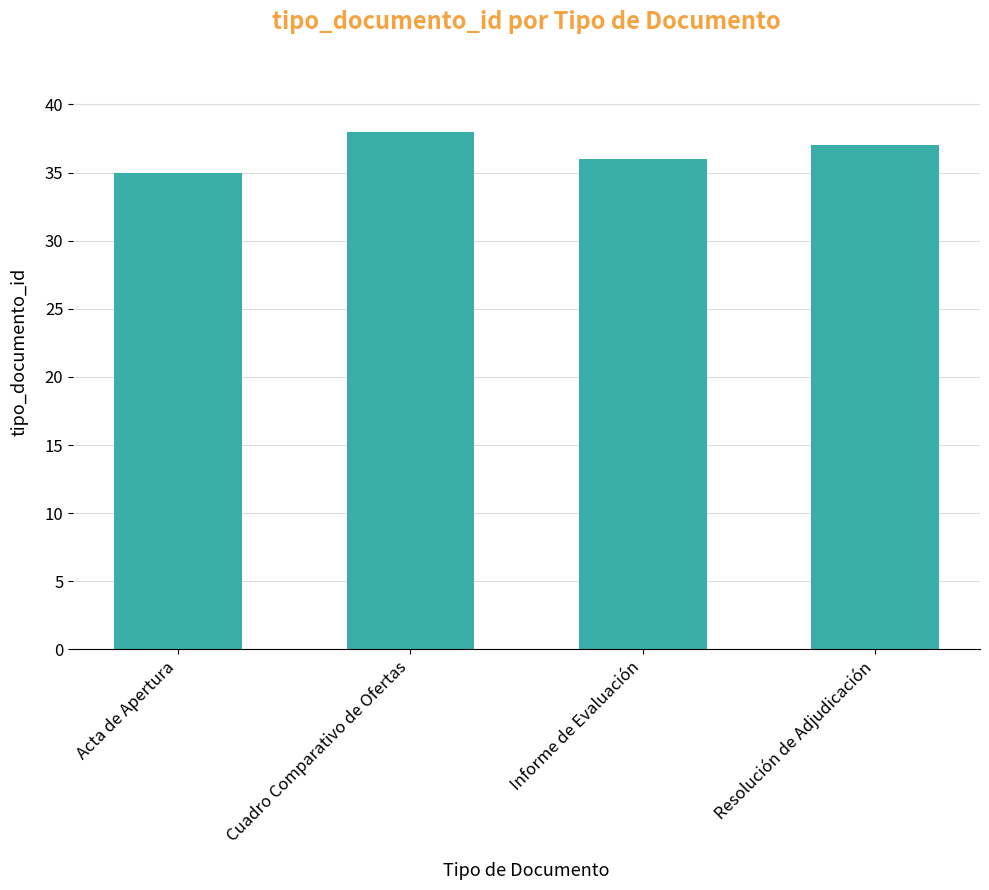

What position from the left is Cuadro Comparativo de Ofertas?

2